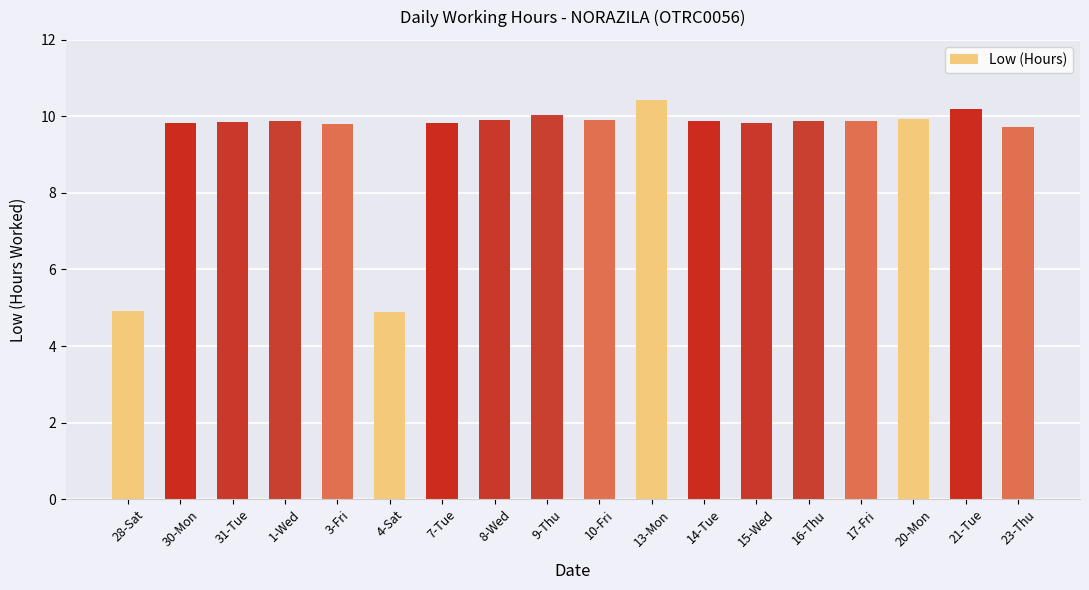

The value at 21-Tue is 5.5. True or false?

False